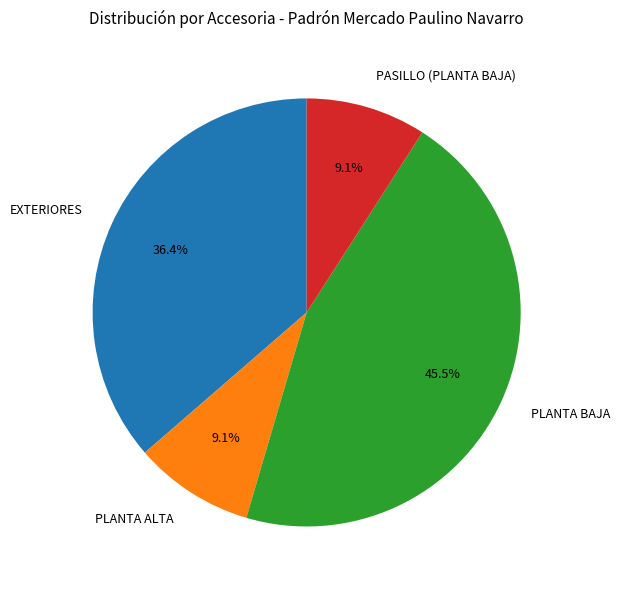

To the nearest percent, what percentage of the pie is PASILLO (PLANTA BAJA)?

9%